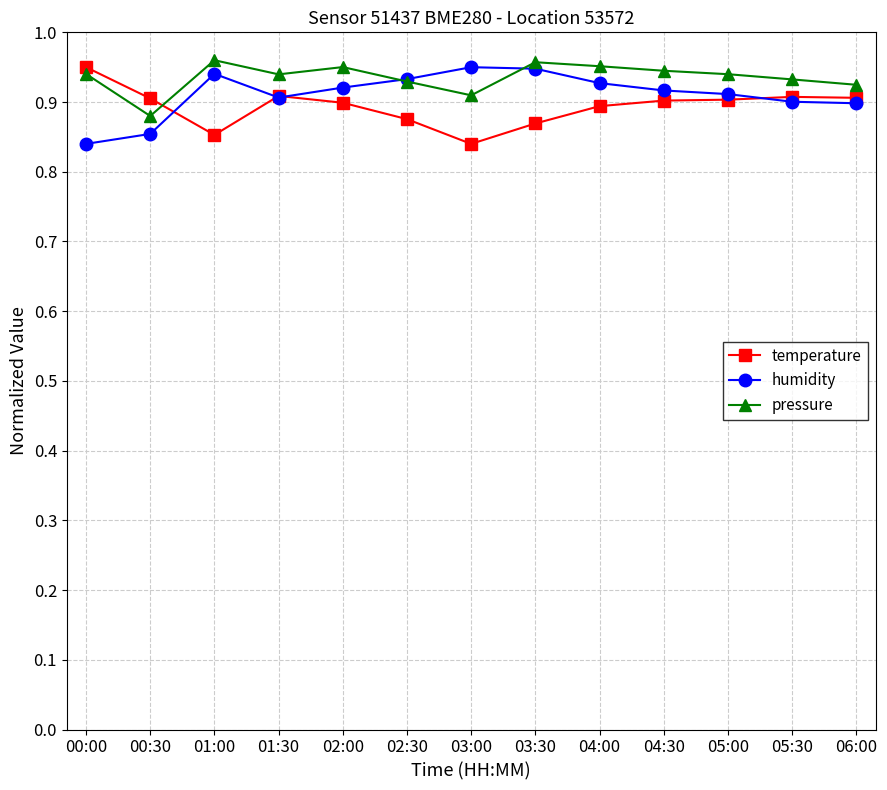

Is this an area chart (filled region under the line)?

No